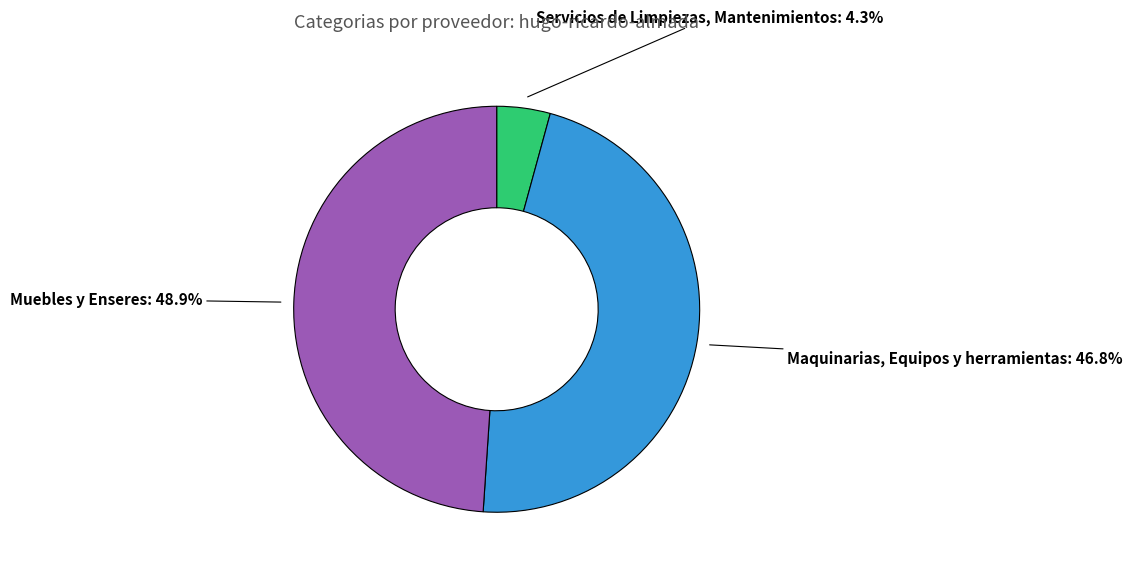

Between Maquinarias, Equipos y herramientas and Muebles y Enseres, which is larger?

Muebles y Enseres